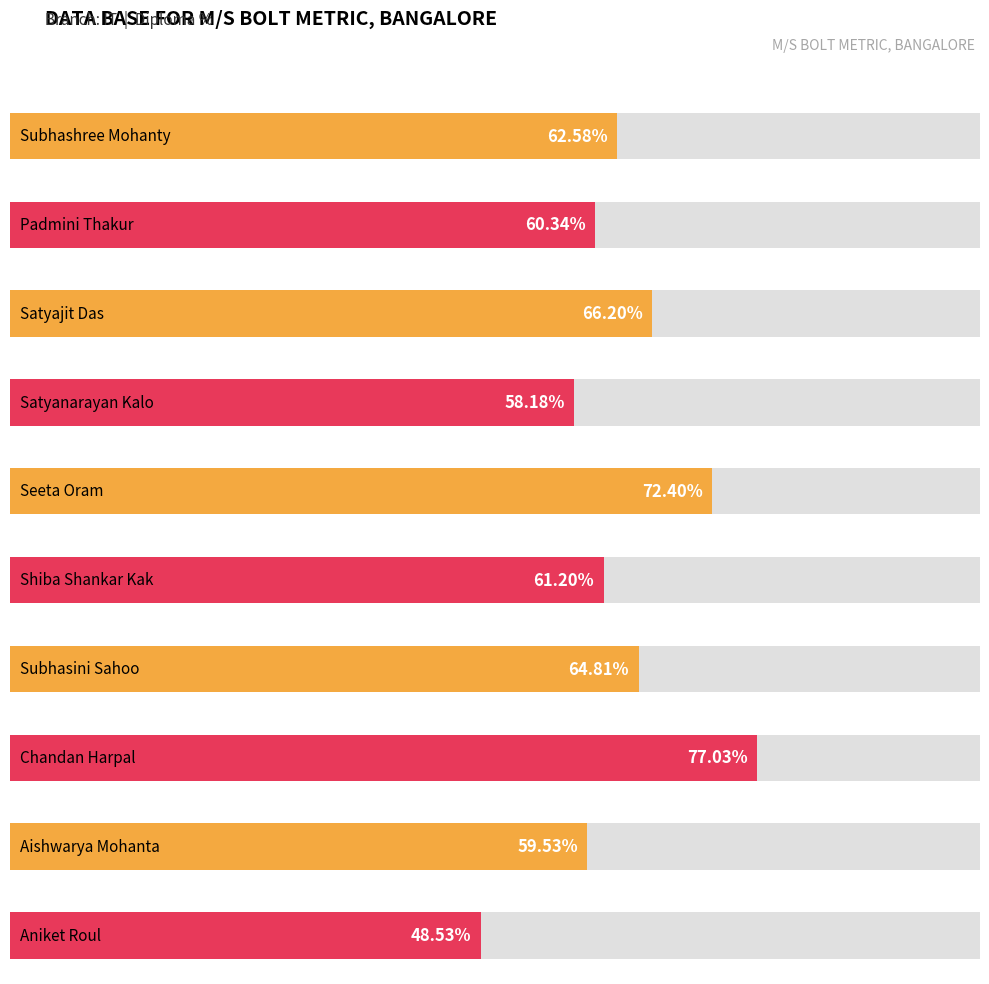

What is the greatest value displayed?

77.0